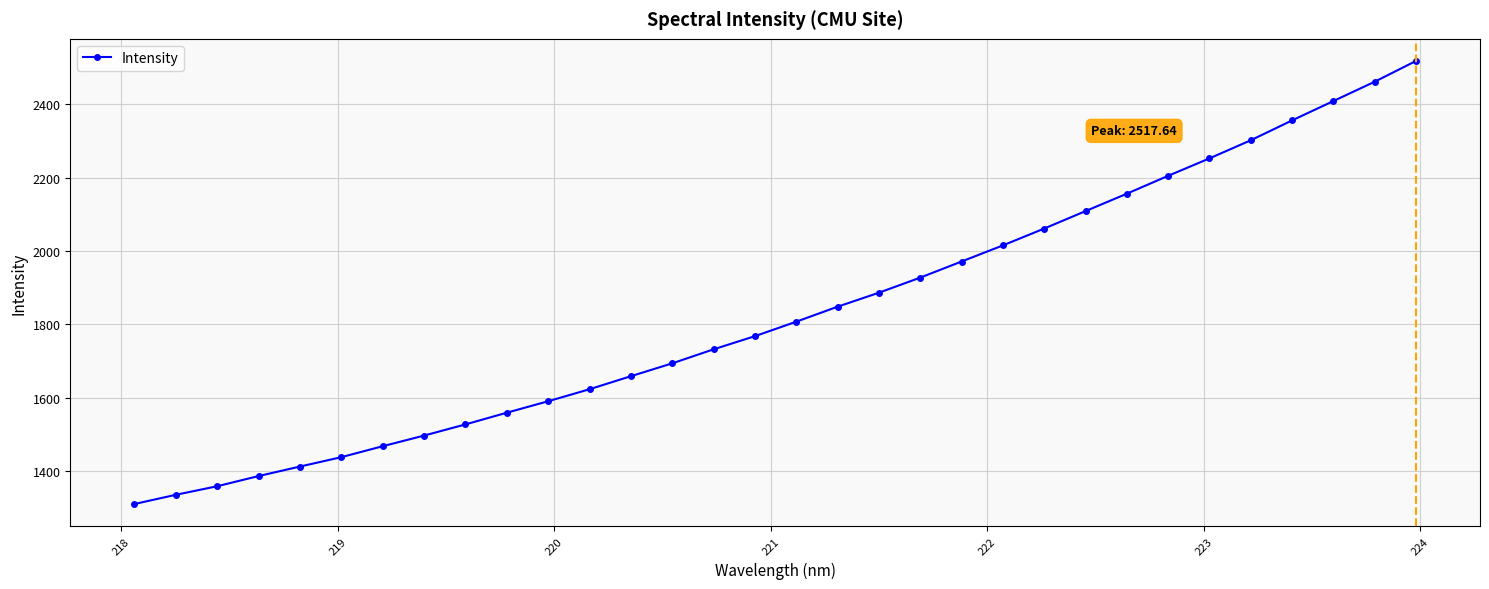

What is the value of the 26th point from the left?

2204.6